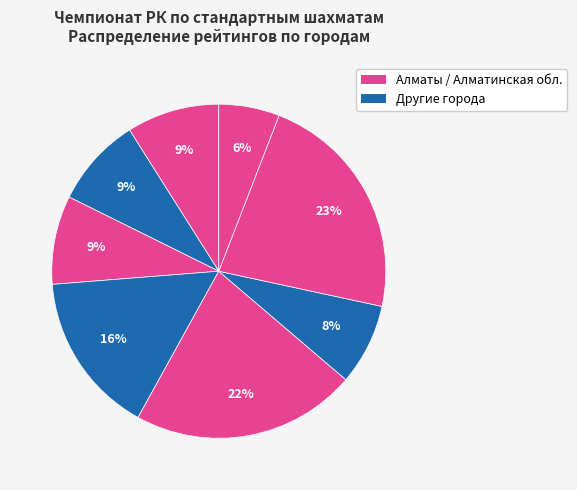

Count the number of slices in the pie.

8